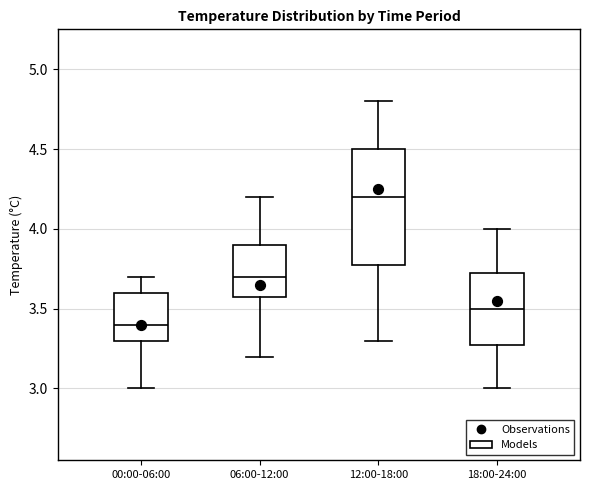

Which box is the tallest, from its lower edge to its upper edge?

12:00-18:00